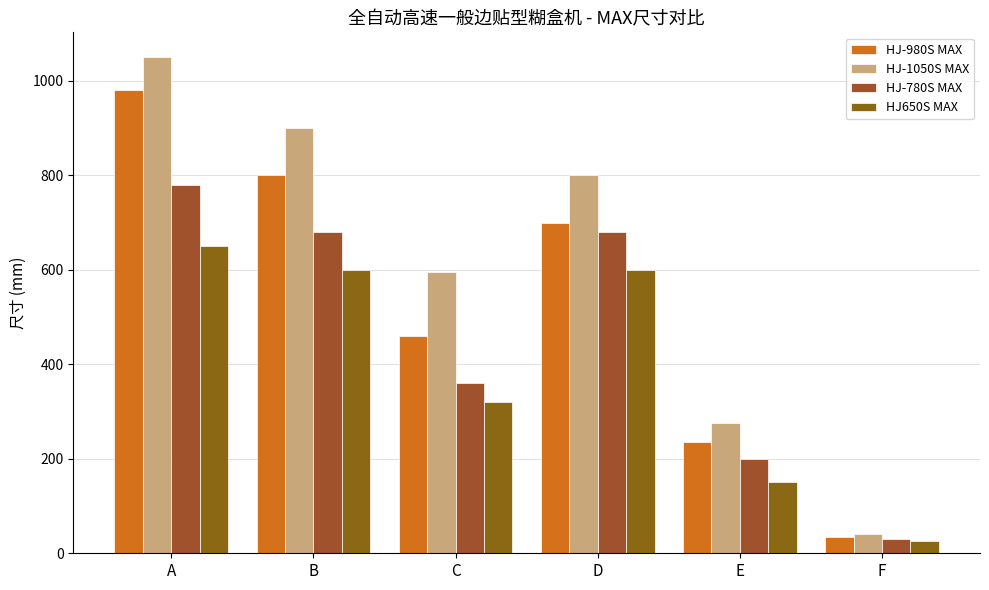

Which series changed the most between A and D?

HJ-980S MAX